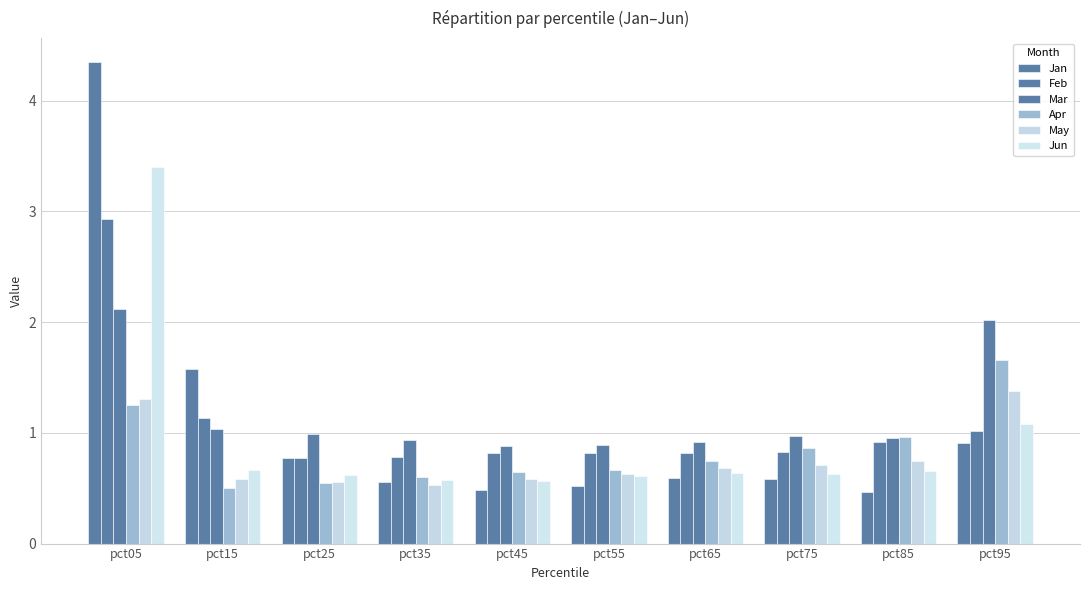

What is the sum of all Jan values?

10.8